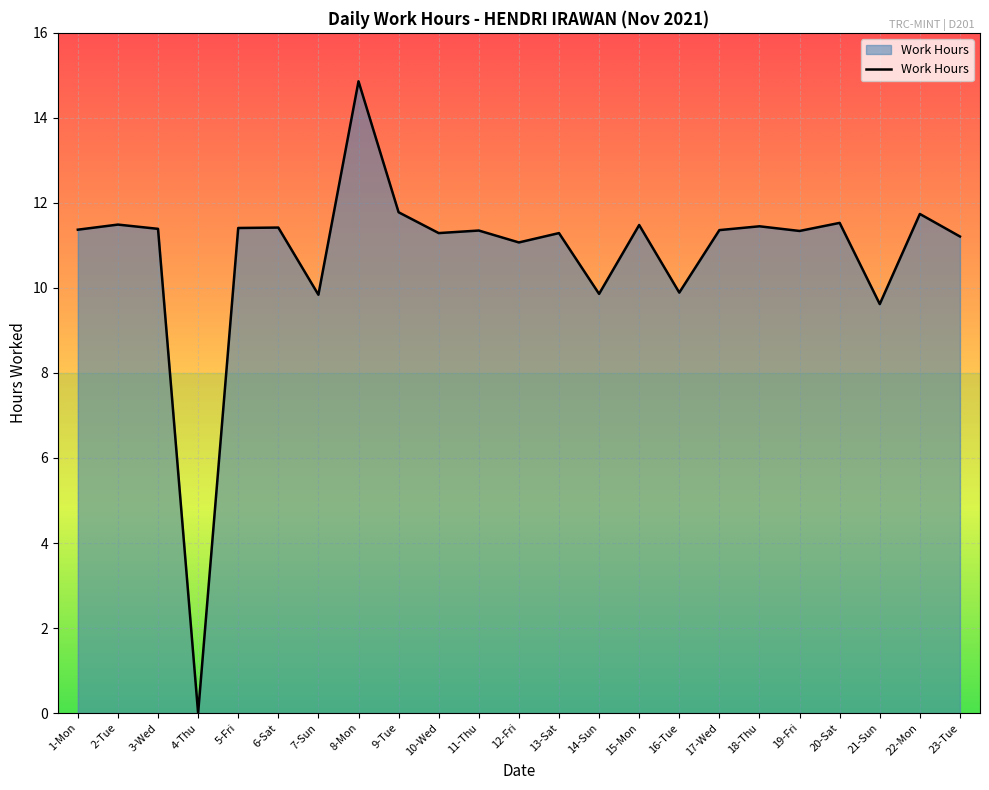

What is the ratio of the value at 6-Sat to the value at 20-Sat?

1.0